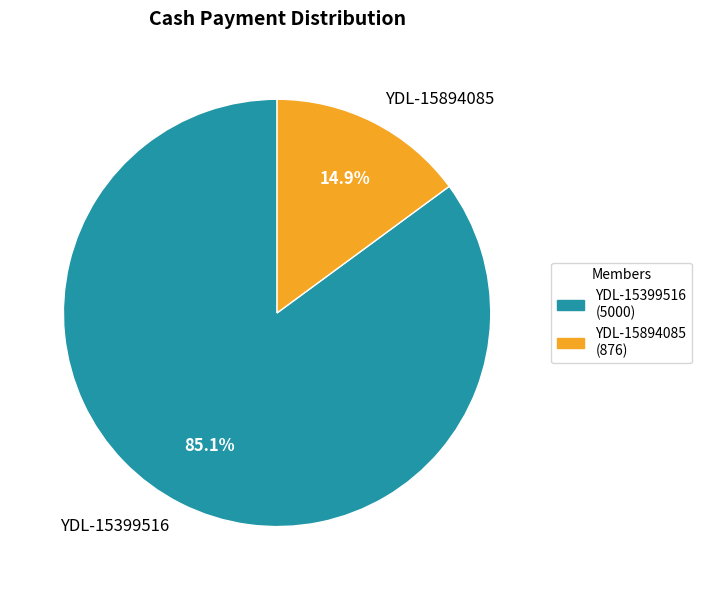

Combined, what portion of the pie is YDL-15399516 and YDL-15894085?

100.0%